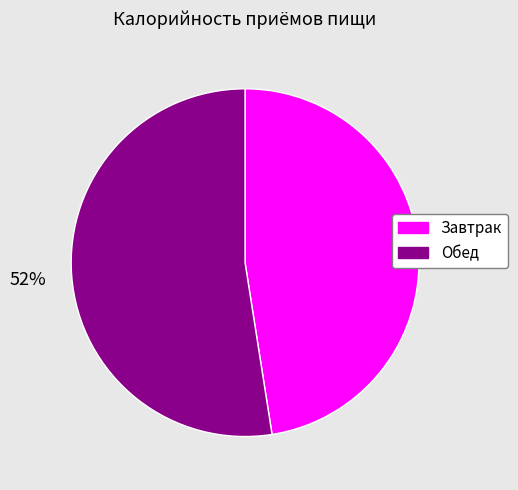

Approximately how many times larger is the value at Завтрак compared to Обед?

0.9